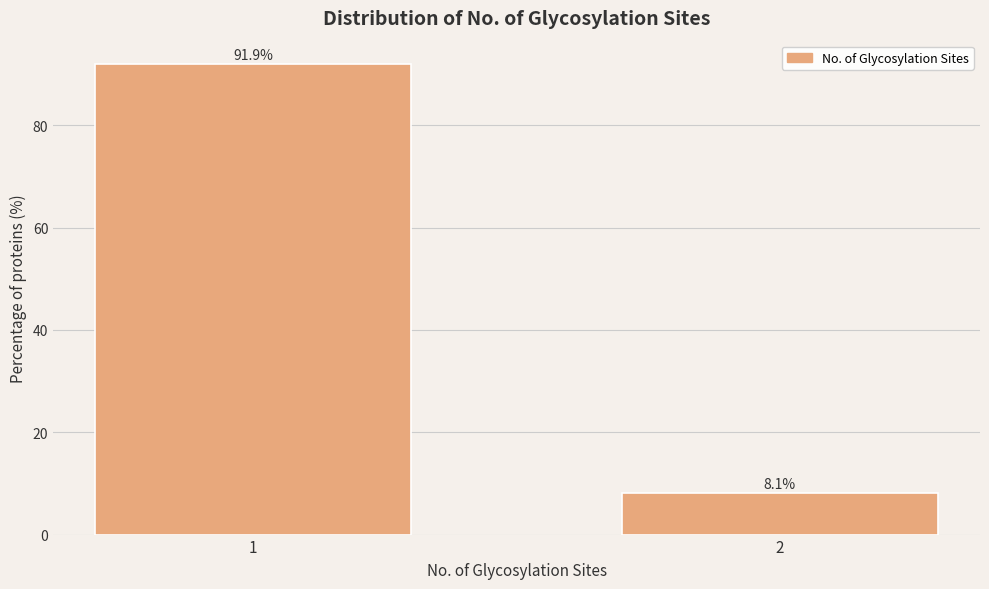

Reading left to right, extract all data points from this chart.

91.9	8.1